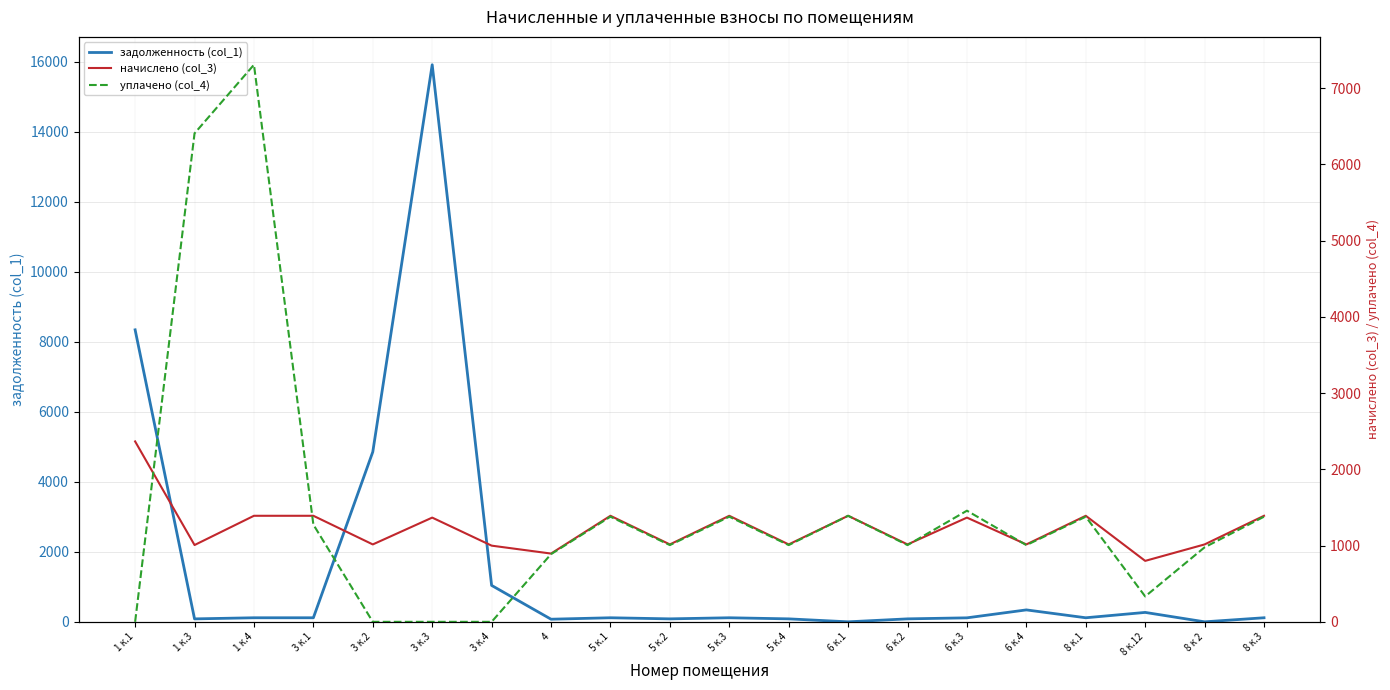

Rank the series at 5 к.2 from highest to lowest value.

начислено (col_3), уплачено (col_4), задолженность (col_1)